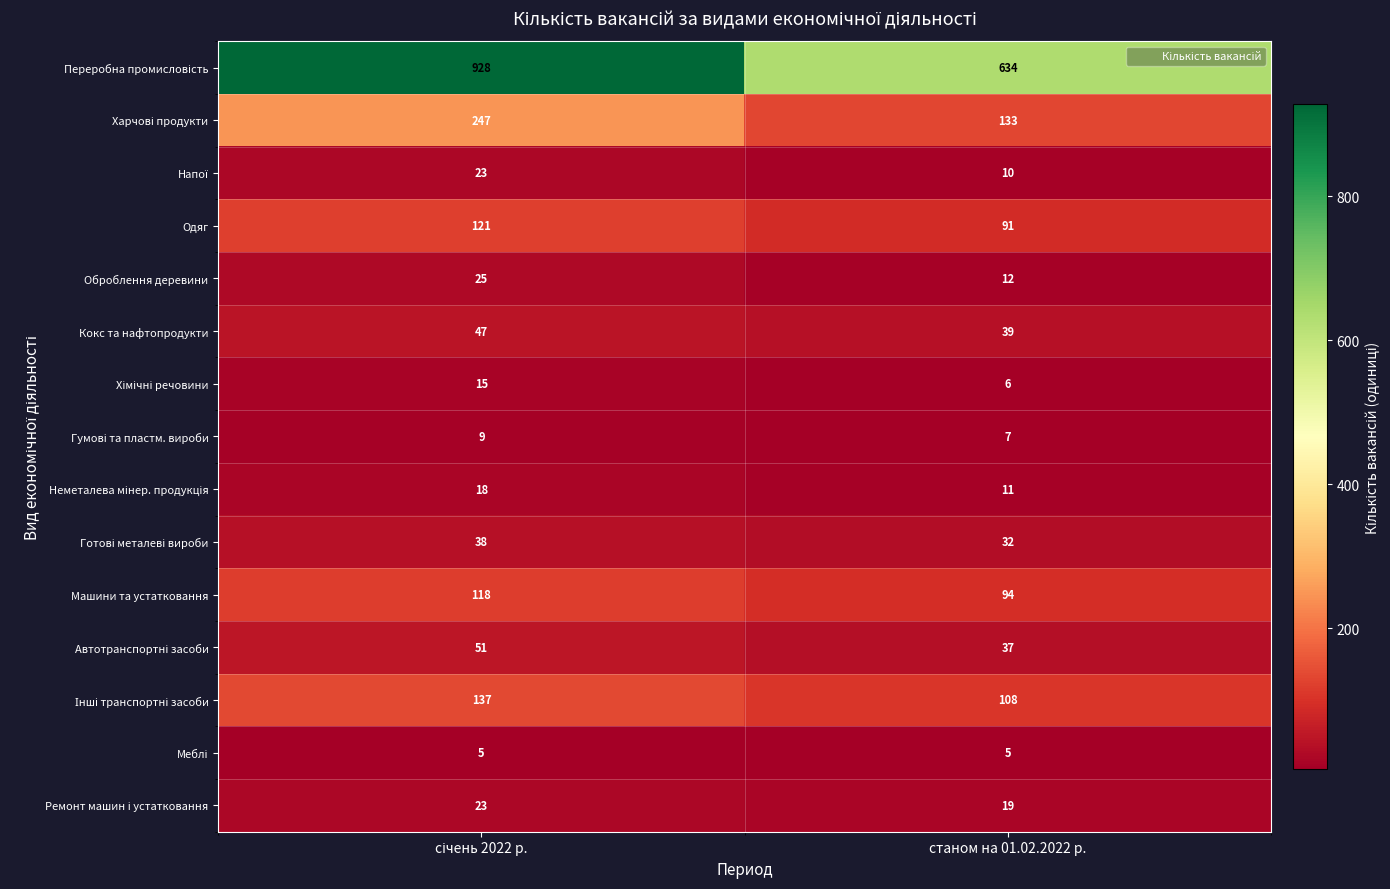

What is the difference between the highest and lowest values at станом на 01.02.2022 р.?

629